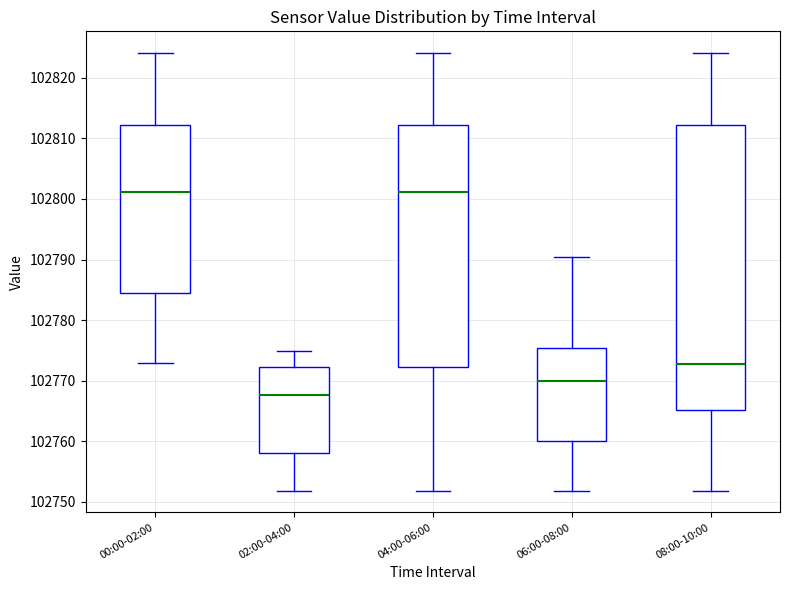

Reading left to right, transcribe this box plot: for each box, give where its median line is, the range the box spans, and where its two whiskers end, as read against the y-axis. The values are not printed on the chart, so give them approximately, as read against the axis.

00:00-02:00: median 102801, box 102784 to 102812, whiskers 102773 to 102824
02:00-04:00: median 102768, box 102758 to 102772, whiskers 102752 to 102775
04:00-06:00: median 102801, box 102772 to 102812, whiskers 102752 to 102824
06:00-08:00: median 102770, box 102760 to 102775, whiskers 102752 to 102790
08:00-10:00: median 102773, box 102765 to 102812, whiskers 102752 to 102824